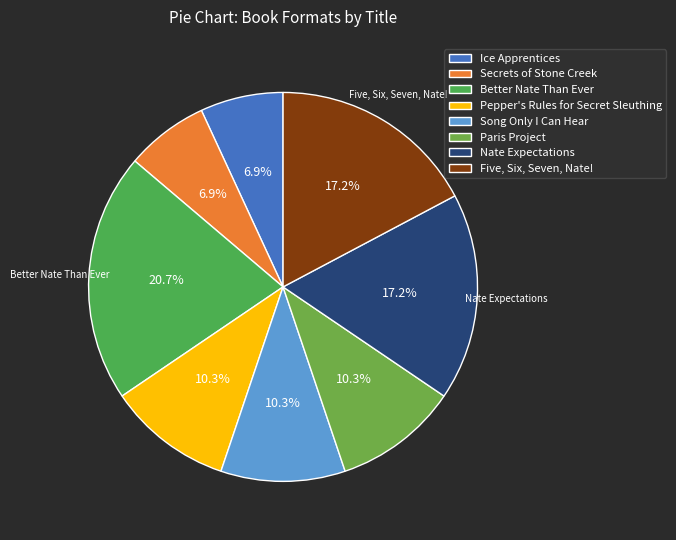

Approximately how many times larger is the value at Pepper's Rules for Secret Sleuthing compared to Song Only I Can Hear?

1.0